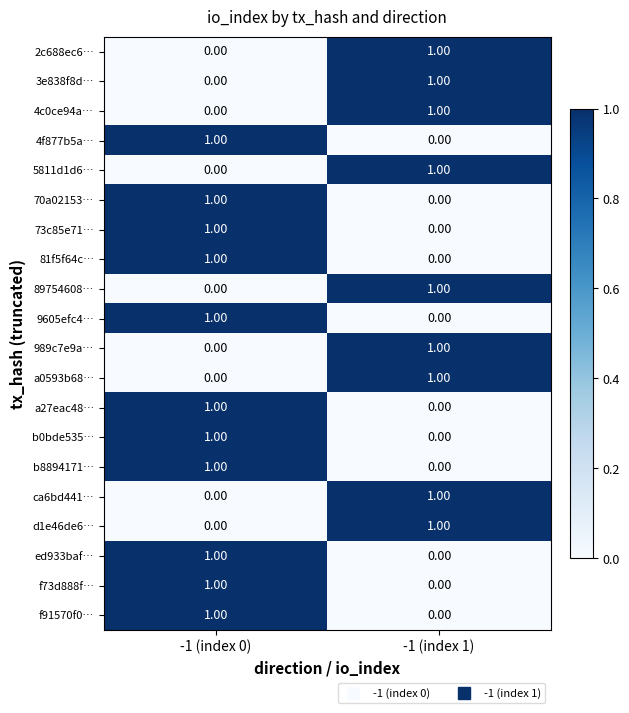

At which category is the sum across all series the highest?

-1 (index 0)